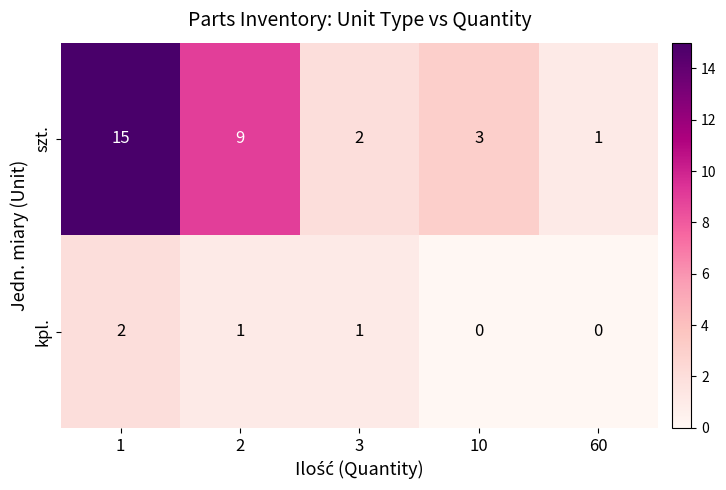

List the series in order of their overall mean, lowest first.

kpl., szt.